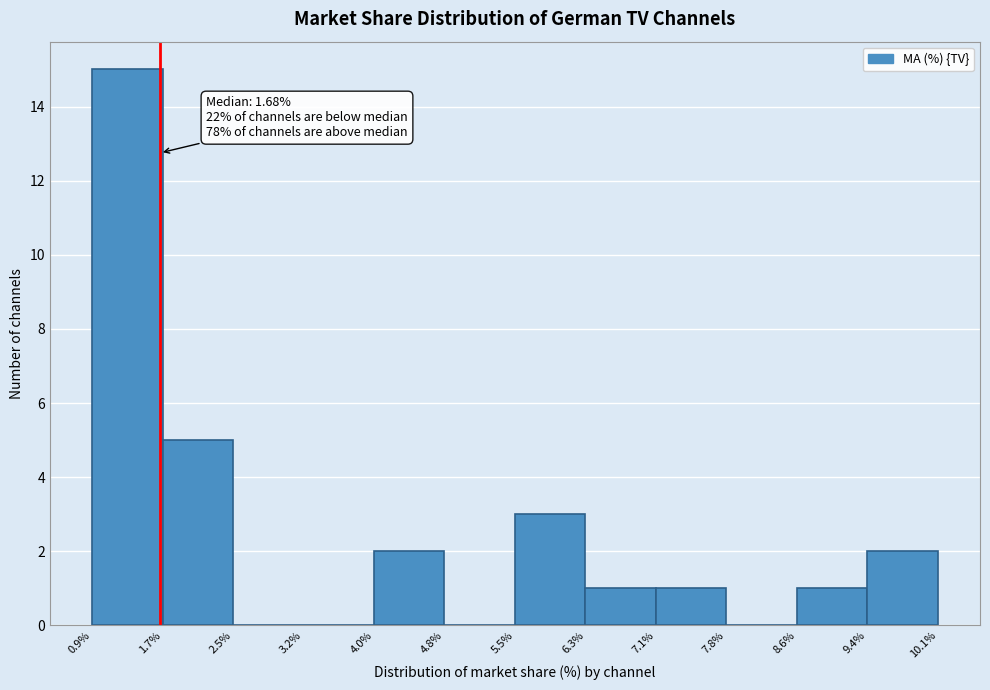

Over which range of the x-axis is the bar tallest?

0.9% to 1.7%